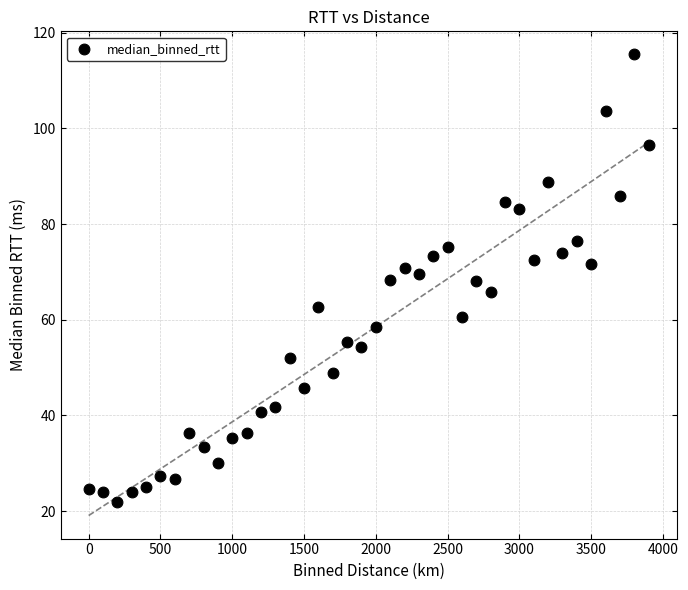

What is the range of Y values (max minus min)?

93.6